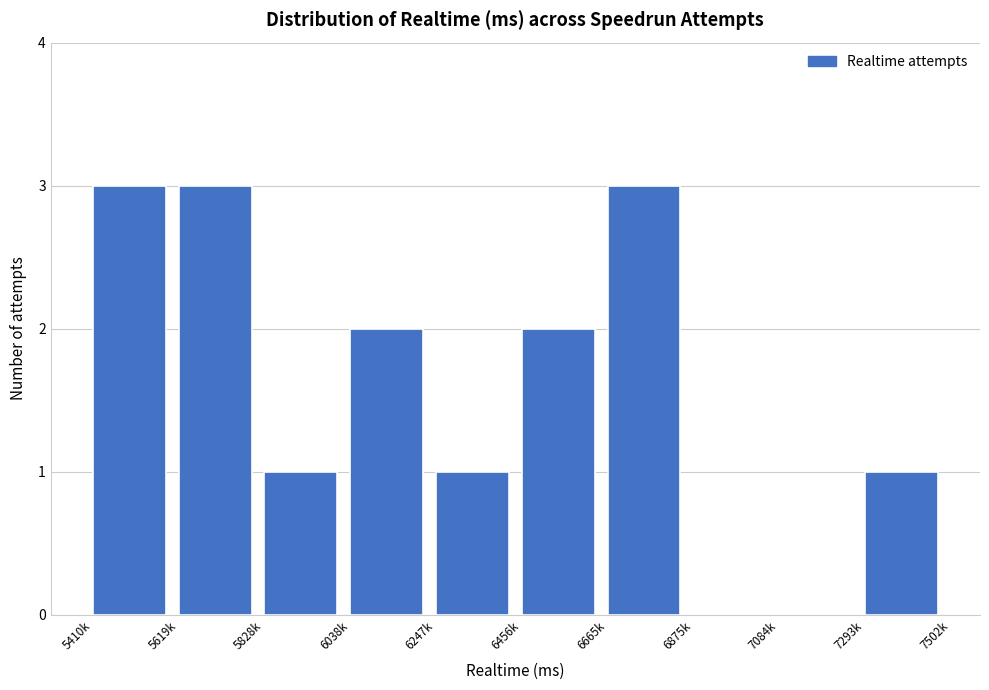

Reading left to right, what are all the values shown in this chart?

5410k=3	5619k=3	5828k=1	6038k=2	6247k=1	6456k=2	6665k=3	6875k=0	7084k=0	7293k=1